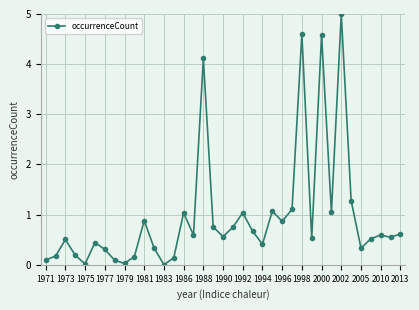

What is the difference between the maximum and second lowest values?

5.0